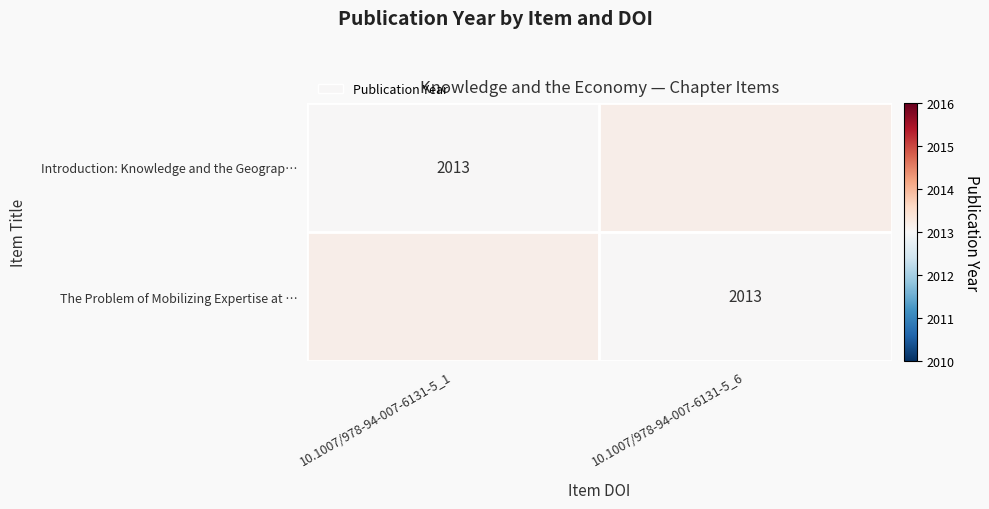

How many distinct data groups are displayed?

2